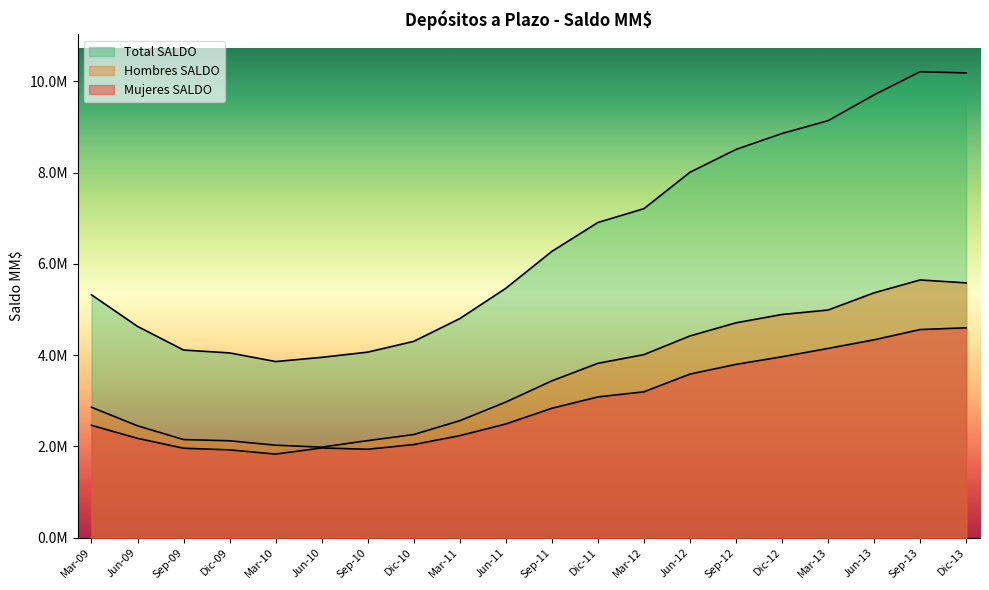

Which series has the largest total across all categories?

Total SALDO